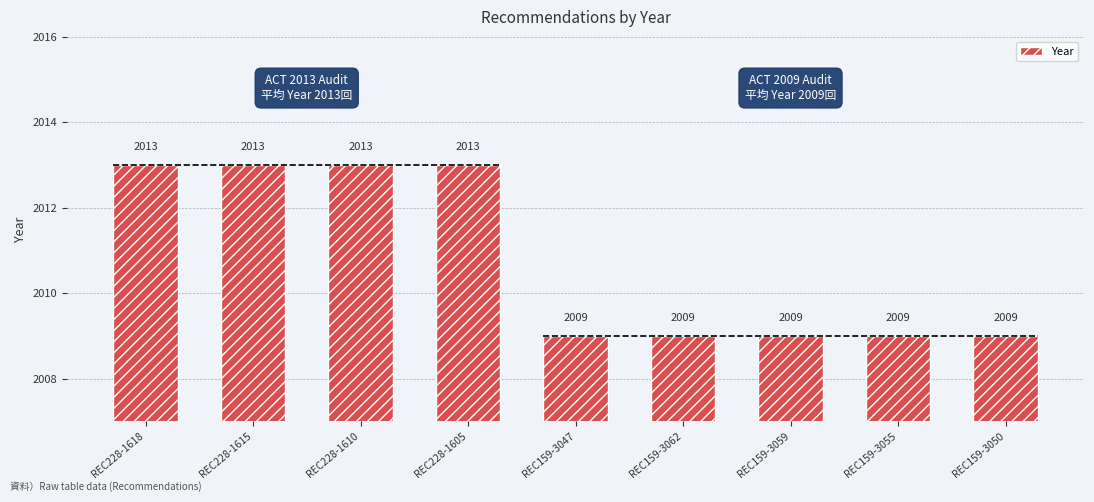

Count the values in the range 2009 to 2013.

9